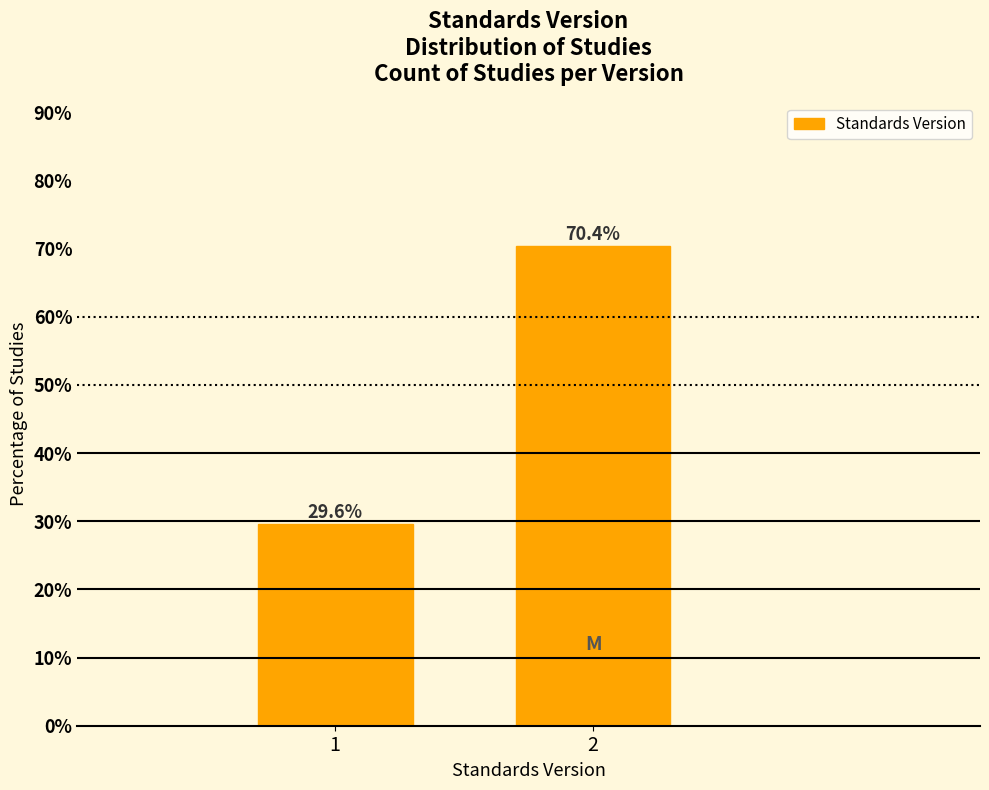

Reading left to right, list all the values displayed in this chart.

1=29.6	2=70.4